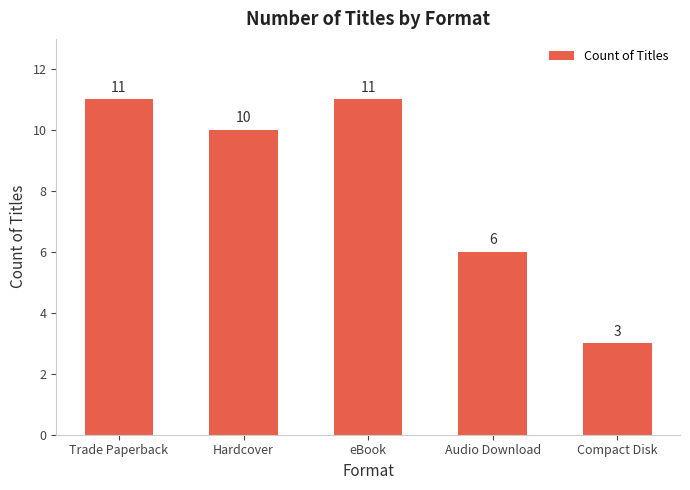

What is the greatest value displayed?

11